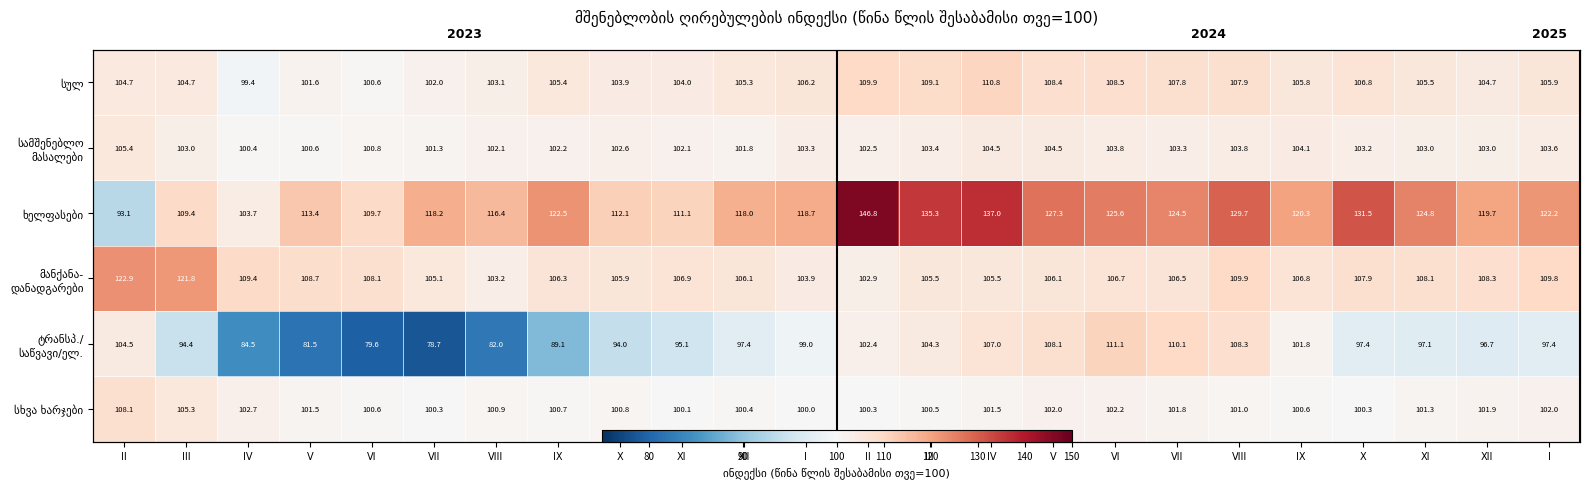

True or false: ხელფასები has a value of 118.2 at VII.

True